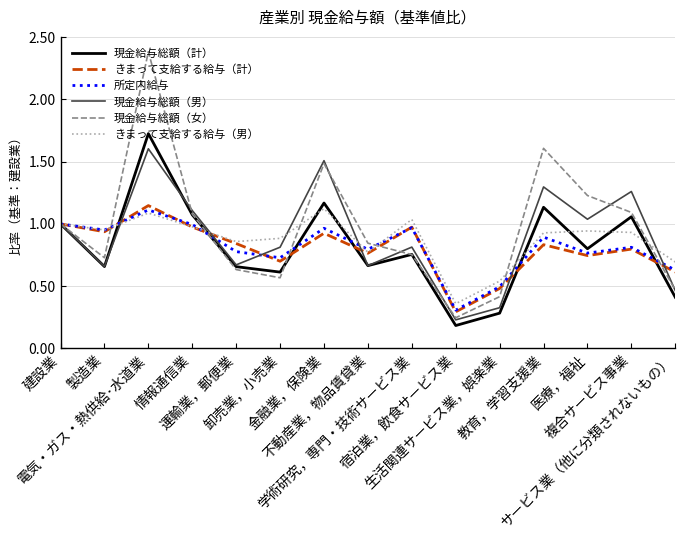

Which series has the widest spread of values?

現金給与総額（女）